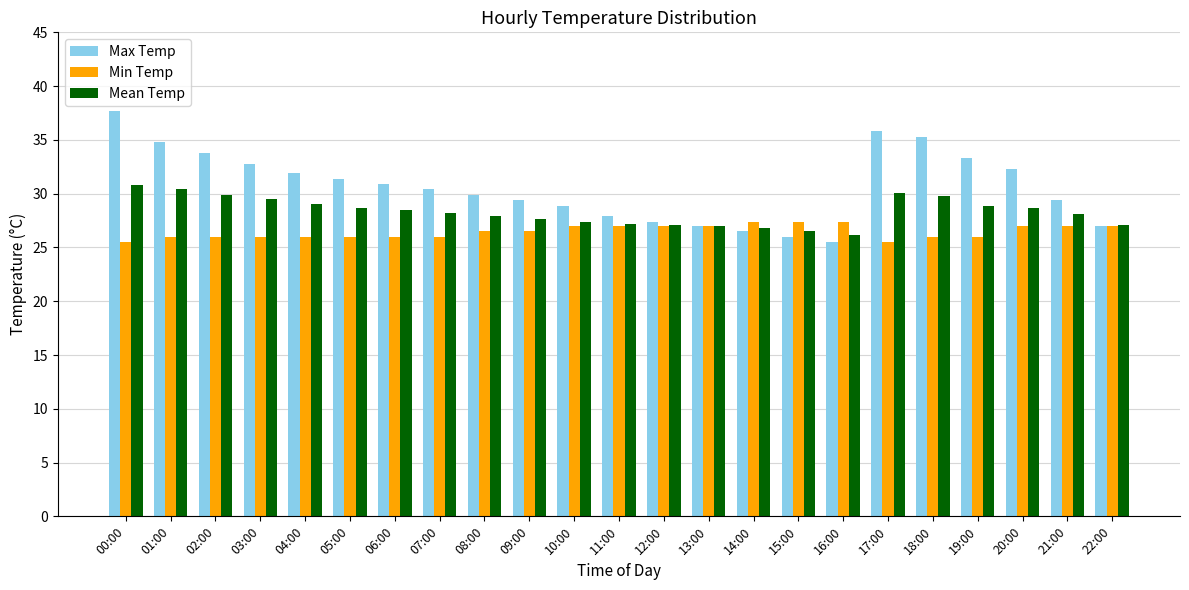

Which series has the largest range (max minus min)?

Max Temp